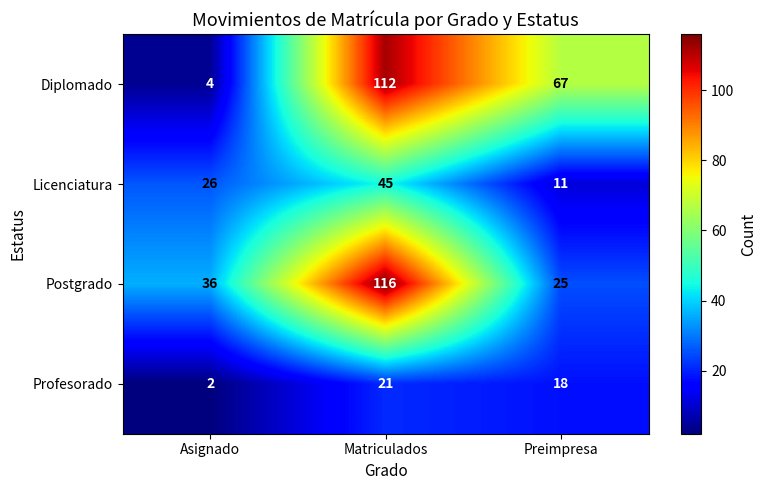

Count the number of categories in the chart.

3